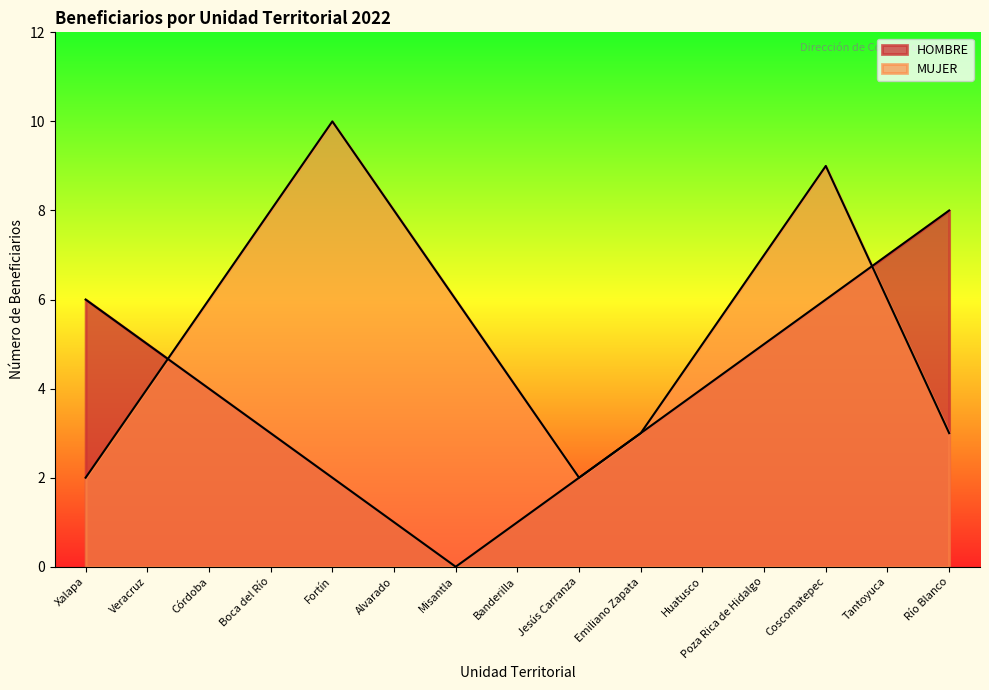

What are all the series names shown in the legend?

HOMBRE, MUJER